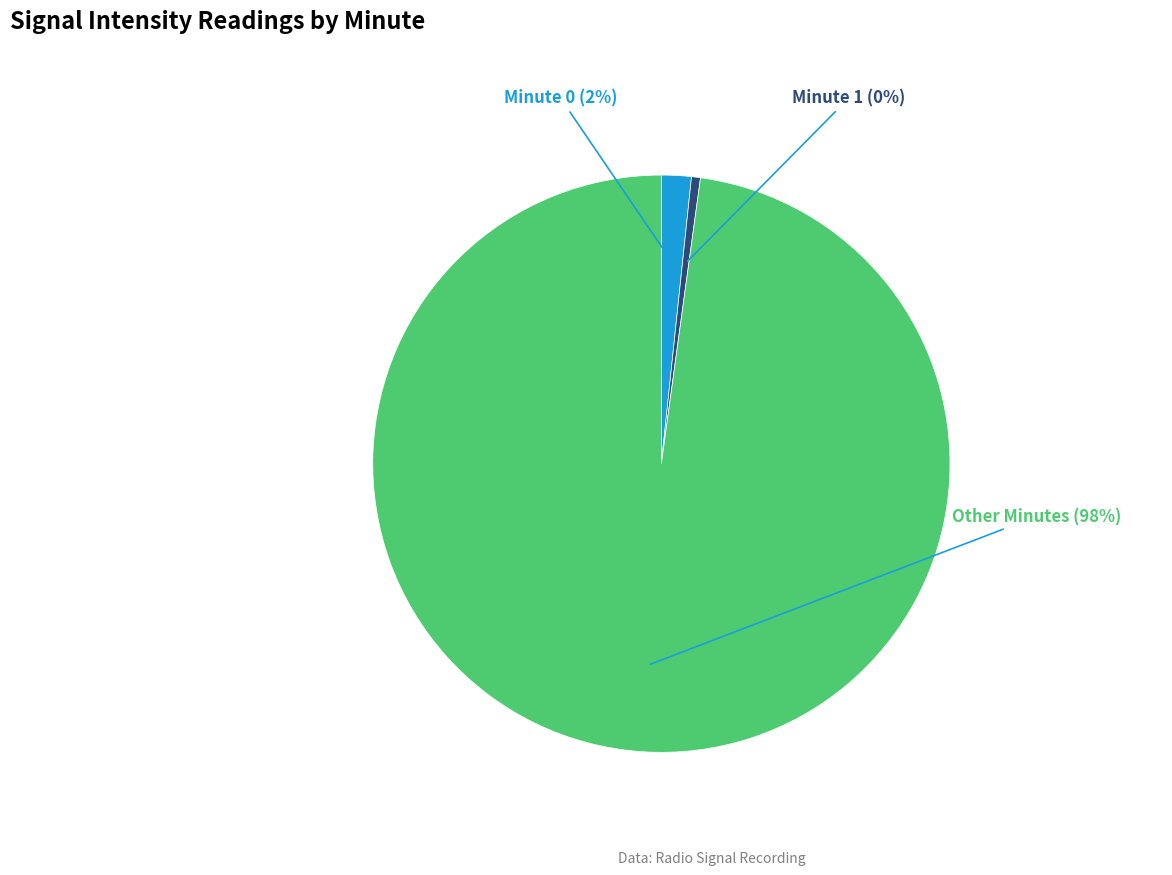

What is the smallest slice in the pie chart?

Minute 1